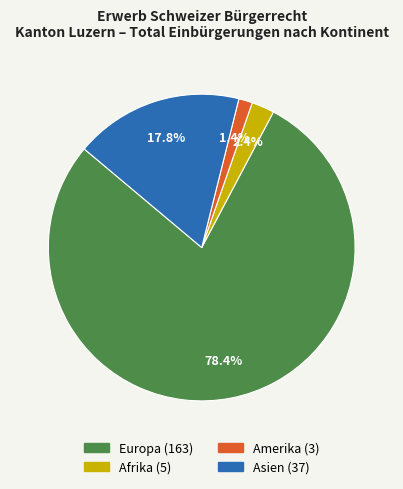

To the nearest percent, what is the combined percentage of Amerika and Afrika?

4%